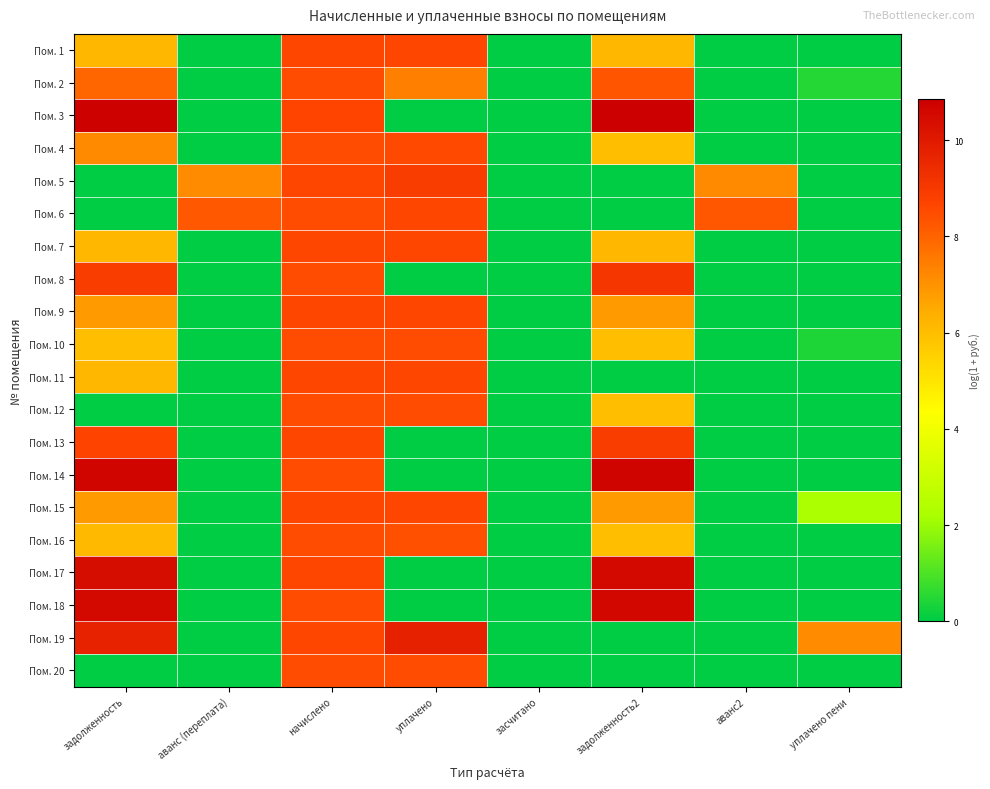

Between уплачено and начислено, which is larger?

уплачено